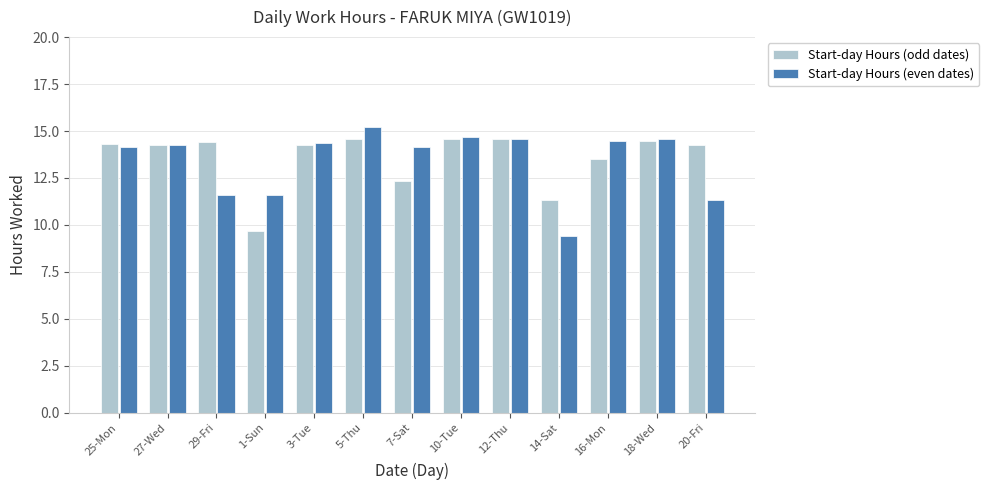

What are all the series names shown in the legend?

Start-day Hours (odd dates), Start-day Hours (even dates)